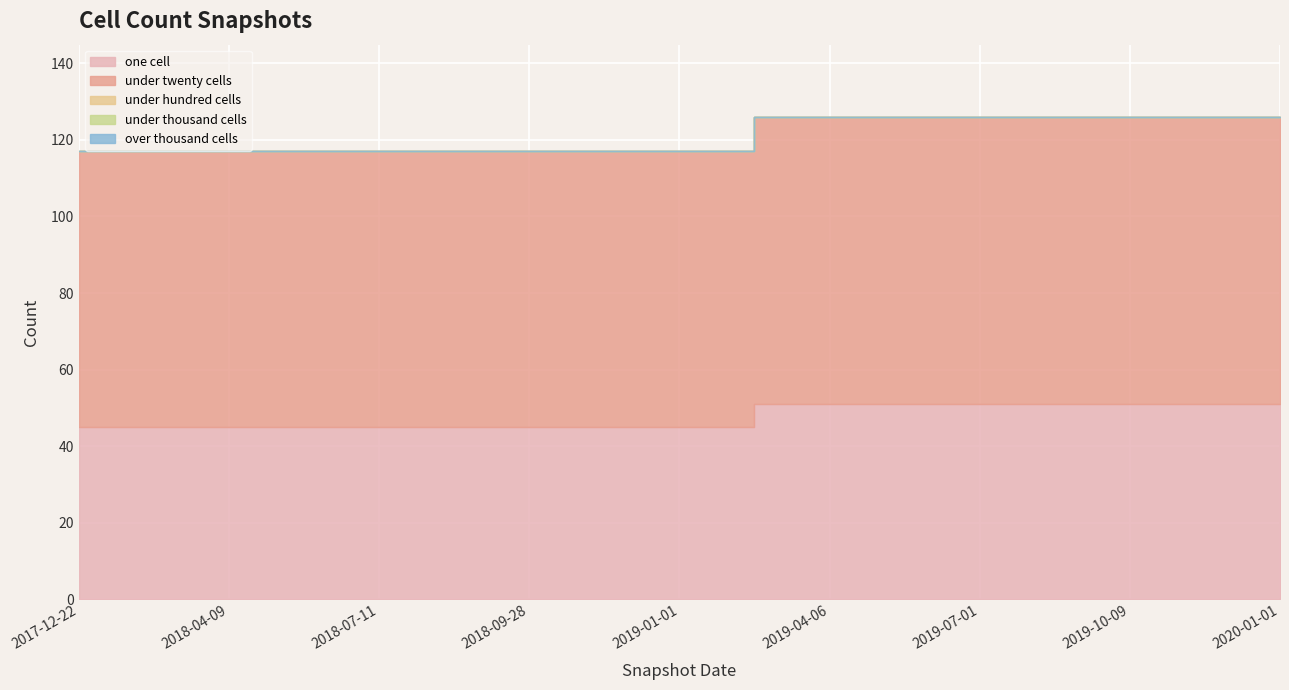

Rank the series by their maximum value, from lowest to highest.

under_hundred_cells, under_thousand_cells, over_thousand_cells, one_cell, under_twenty_cells